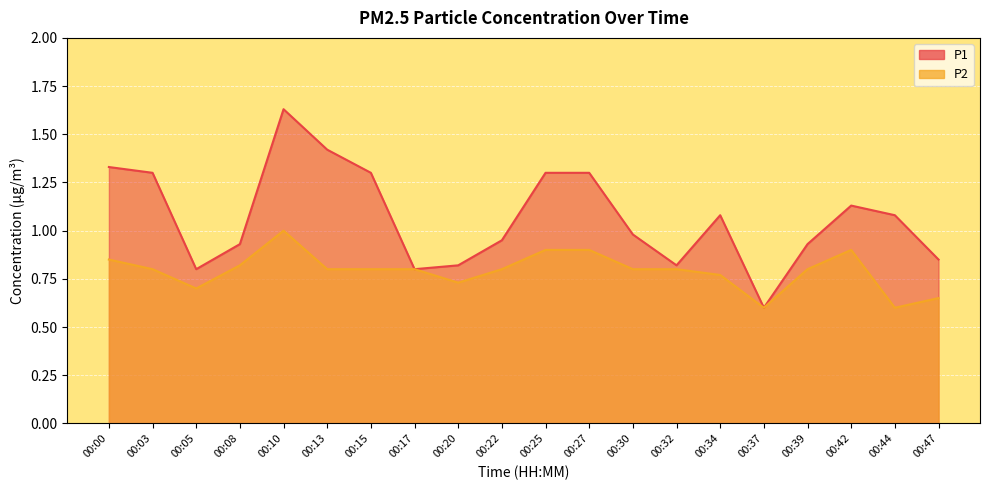

At which label is P2 closest to 0?

00:37